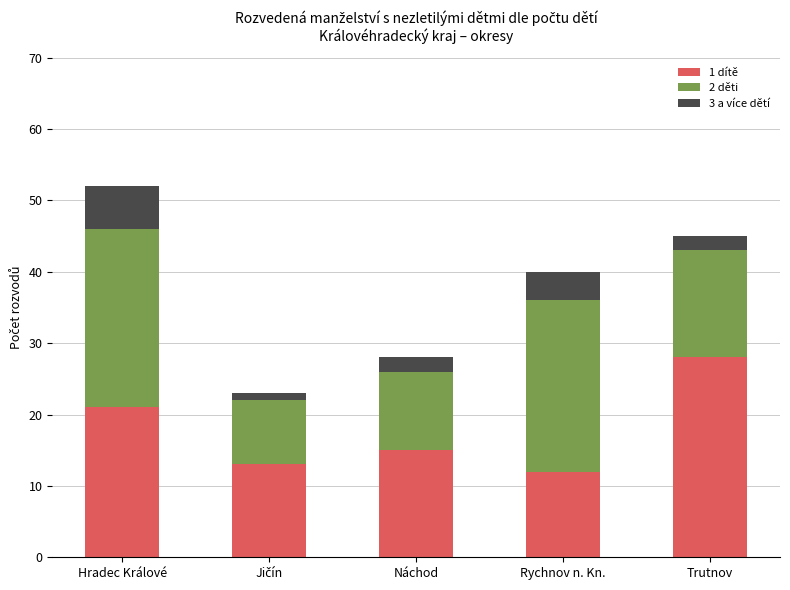

Reading right to left, what are the values for 1 dítě?

28	12	15	13	21